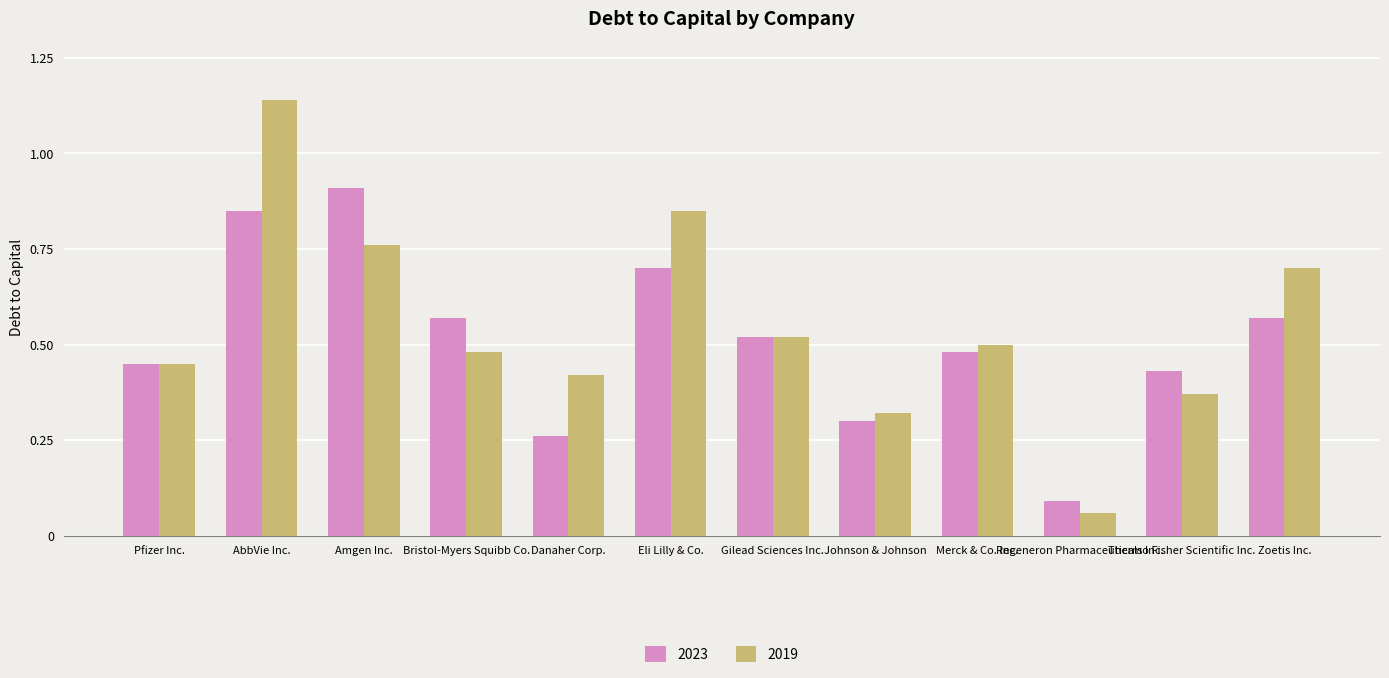

At which label does 2023 reach its peak?

Amgen Inc.